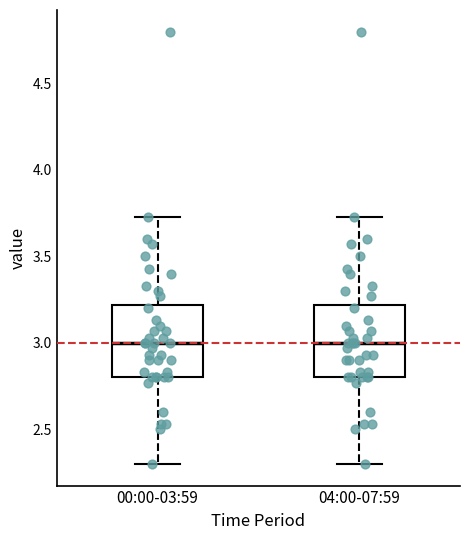

Where does the median line of the box for 04:00-07:59 sit on the y-axis? The values are not printed on the chart, so give them approximately, as read against the axis.

3.00